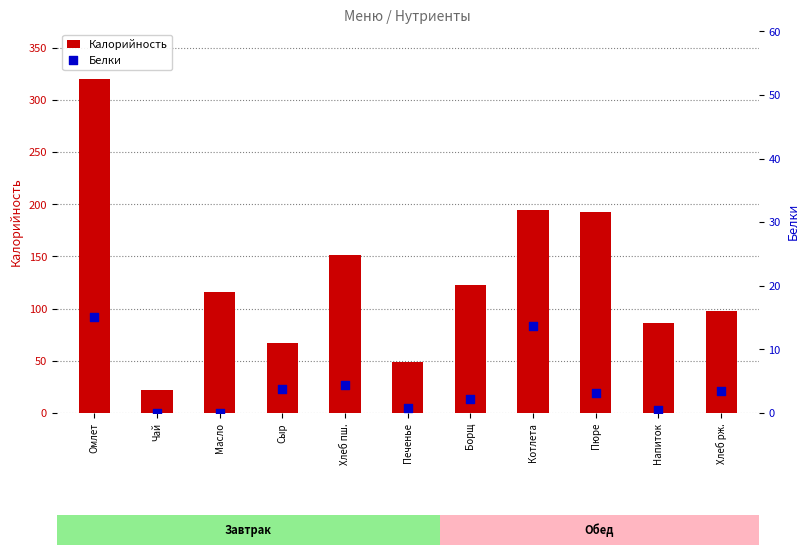

Which series reaches the maximum Y coordinate?

Калорийность